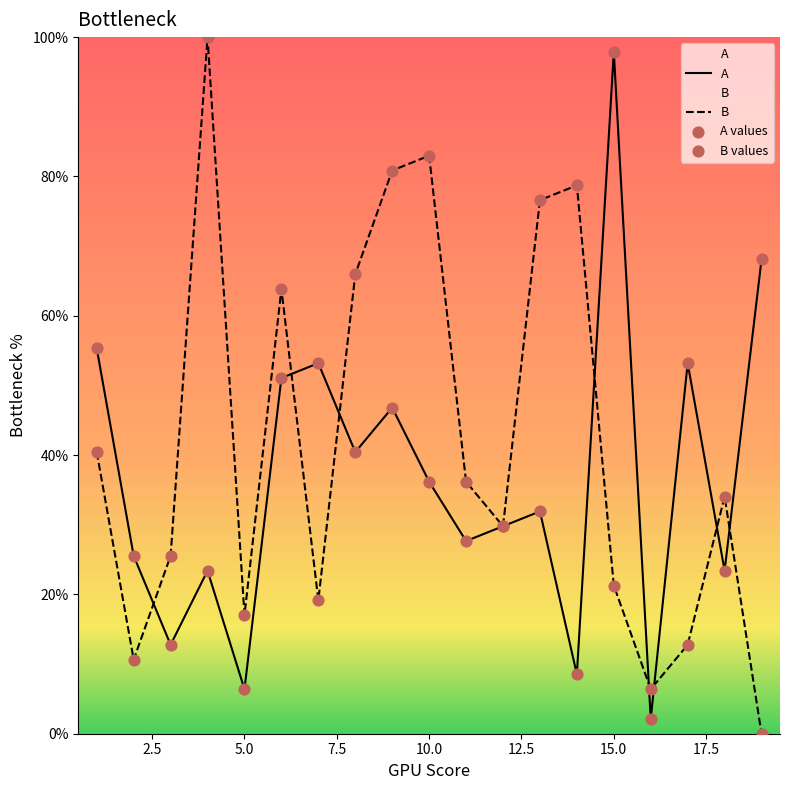

At how many categories does at least one series exceed 81?

3